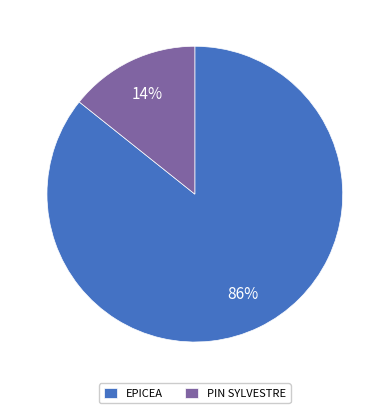

What percentage is the PIN SYLVESTRE slice, to the nearest percent?

14%